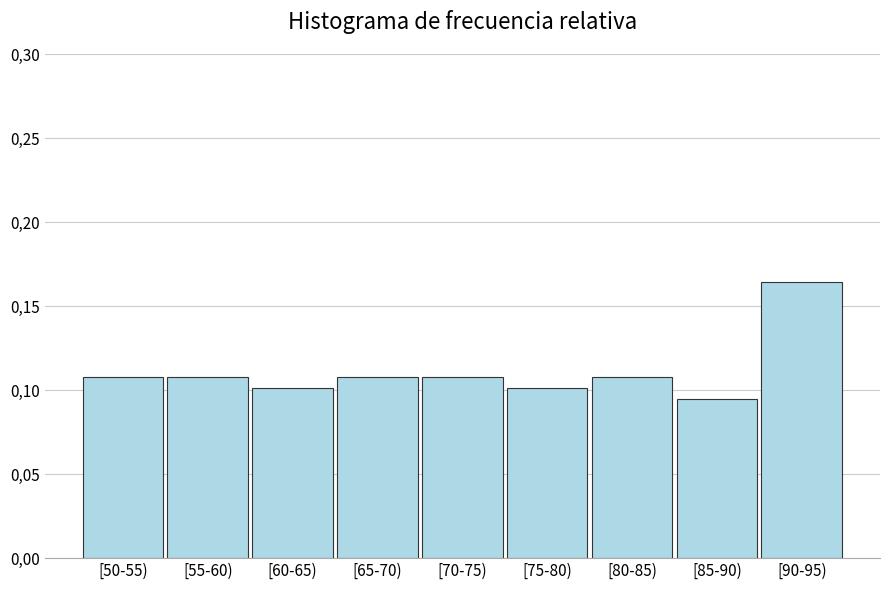

Does the chart contain any negative values?

No